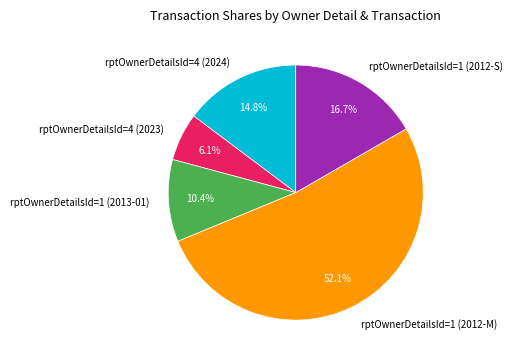

Does rptOwnerDetailsId=1 (2012-M) account for over 50% of the chart?

Yes